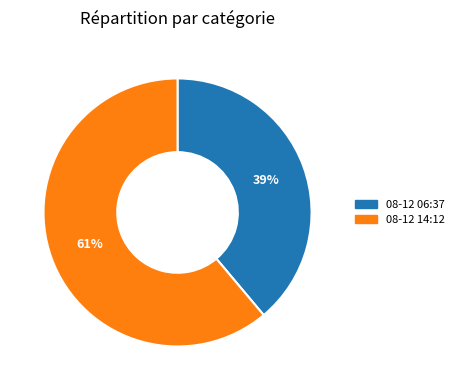

Does any single category account for the majority?

Yes